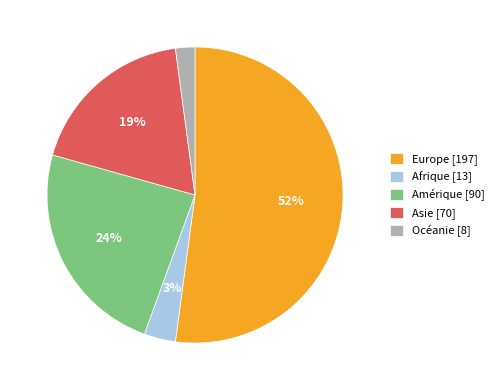

Is there a majority slice in this chart?

Yes